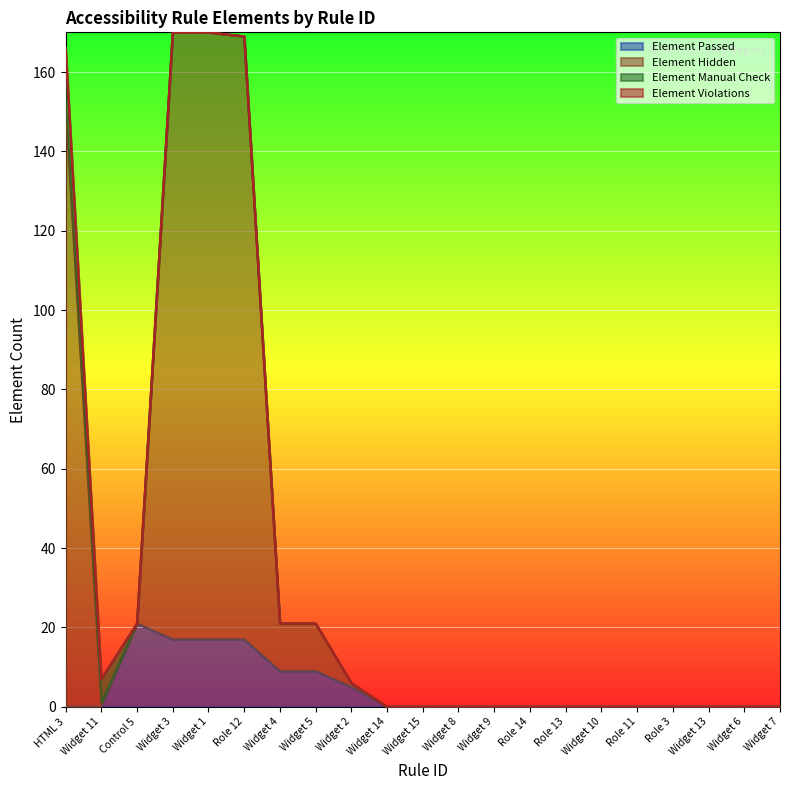

Reading left to right, extract all data points from this chart.

Element Passed: 0	0	21	17	17	17	9	9	5	0	0	0	0	0	0	0	0	0	0	0	0
Element Hidden: 166	7	21	170	170	169	21	21	6	0	0	0	0	0	0	0	0	0	0	0	0